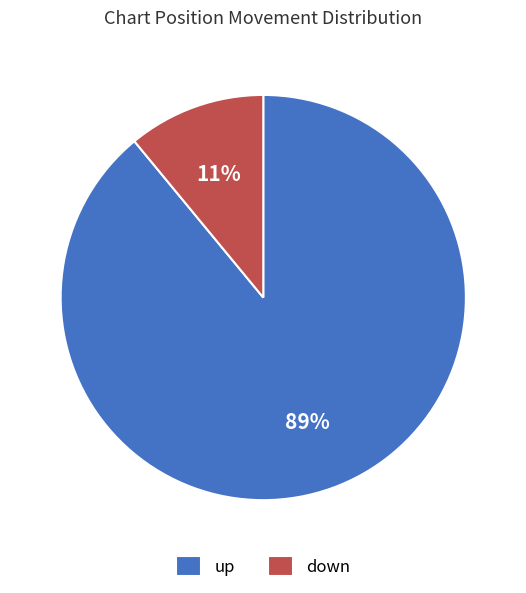

To the nearest percent, what is the difference between the largest and smallest slice percentages?

78%